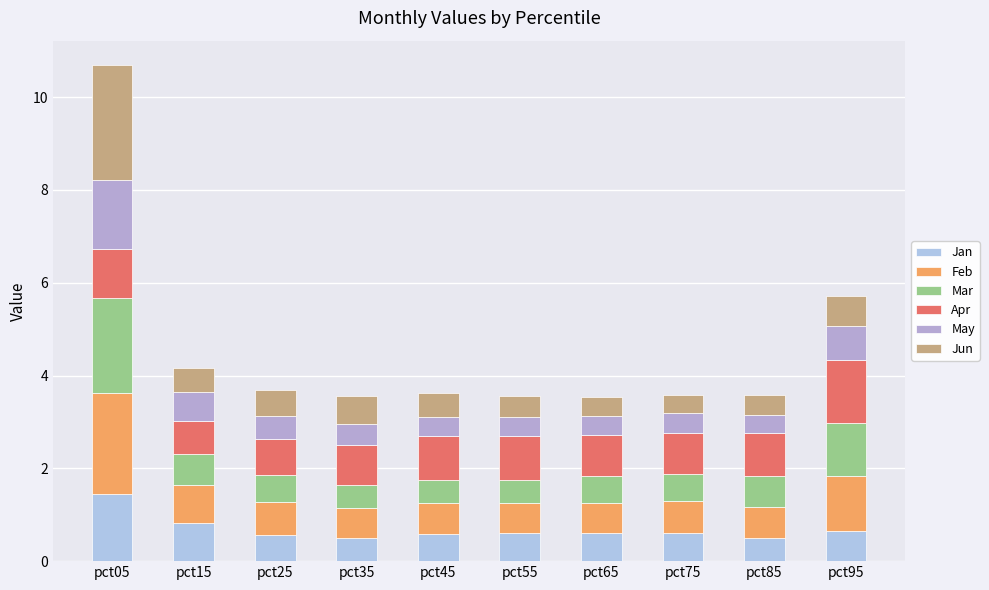

How many bars are there in total?

10